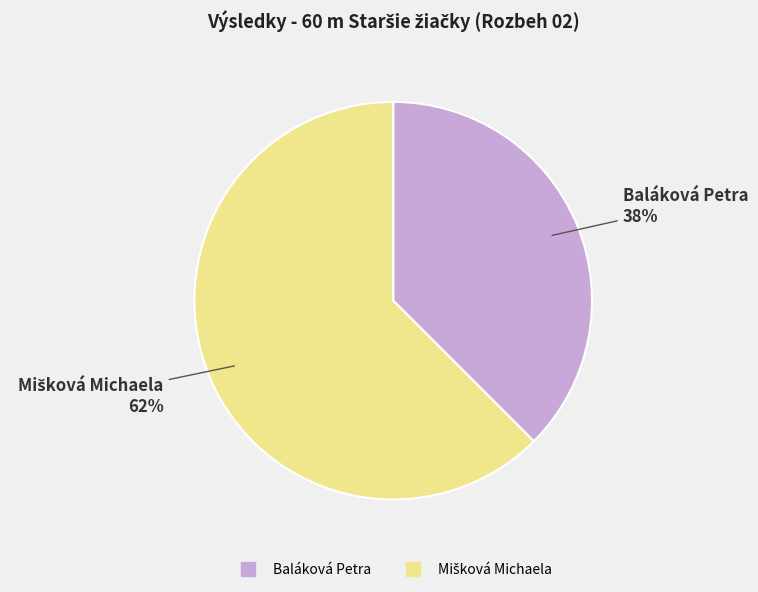

Does any single category account for the majority?

Yes